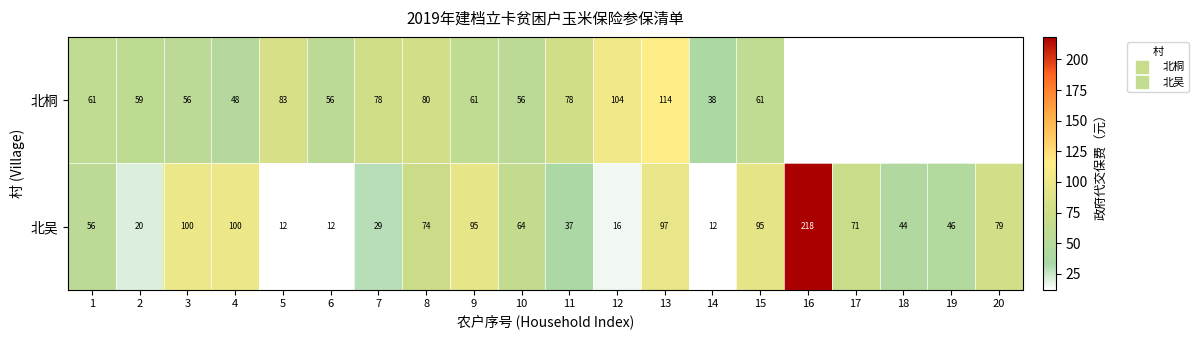

At which label does 北吴 reach its minimum?

5